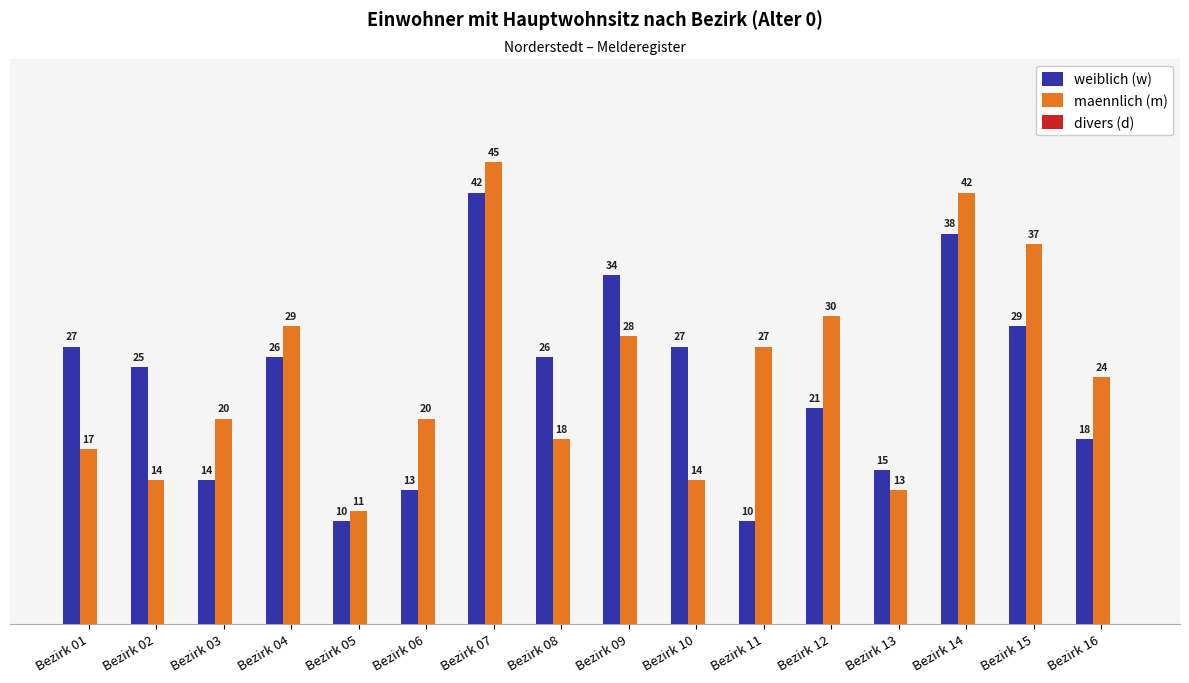

Between Bezirk 08 and Bezirk 14, which series saw the biggest shift?

maennlich (m)